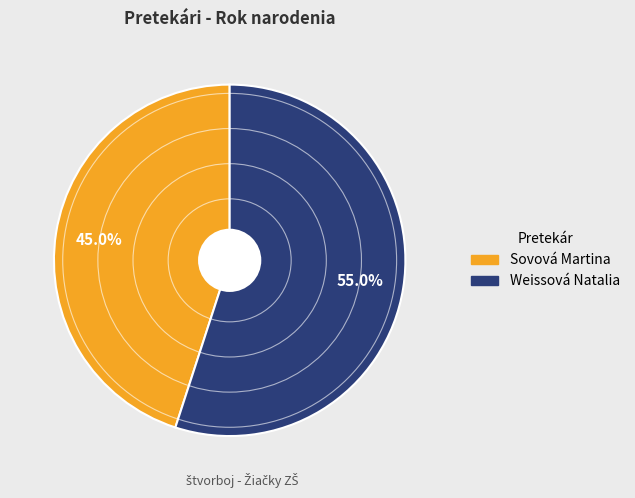

To the nearest percent, what percentage of the pie is Sovová Martina?

45%